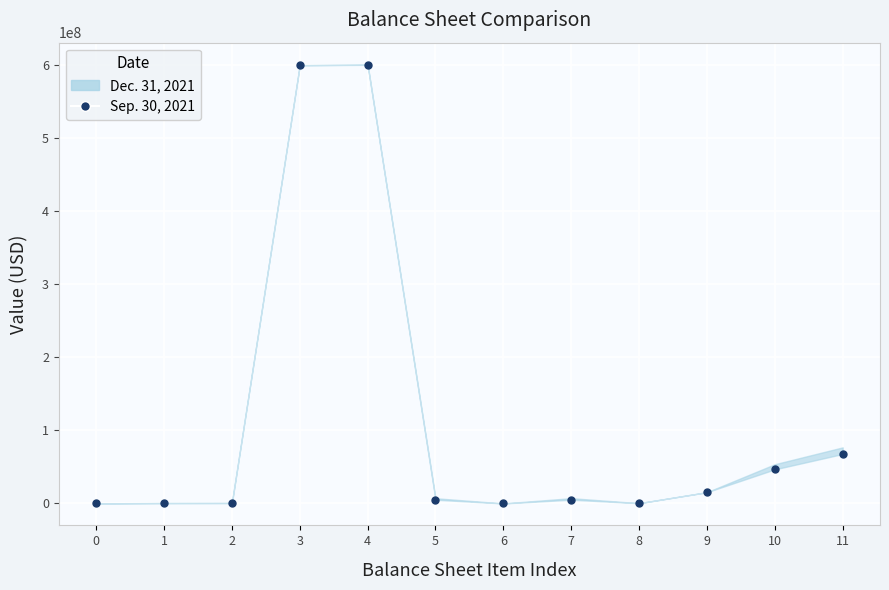

What is the average value?

111959547